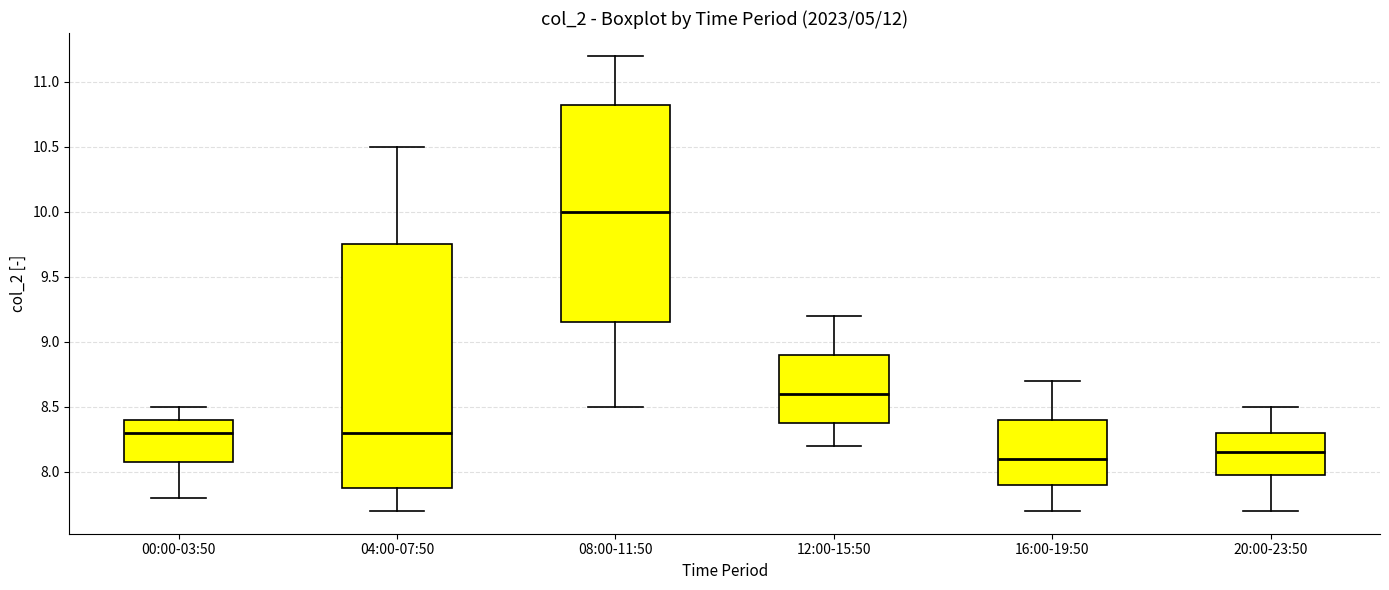

Reading left to right, transcribe this box plot: for each box, give where its median line is, the range the box spans, and where its two whiskers end, as read against the y-axis. The values are not printed on the chart, so give them approximately, as read against the axis.

00:00-03:50: median 8.30, box 8.10 to 8.40, whiskers 7.80 to 8.50
04:00-07:50: median 8.30, box 7.90 to 9.75, whiskers 7.70 to 10.50
08:00-11:50: median 10.00, box 9.15 to 10.85, whiskers 8.50 to 11.20
12:00-15:50: median 8.60, box 8.40 to 8.90, whiskers 8.20 to 9.20
16:00-19:50: median 8.10, box 7.90 to 8.40, whiskers 7.70 to 8.70
20:00-23:50: median 8.15, box 8.00 to 8.30, whiskers 7.70 to 8.50